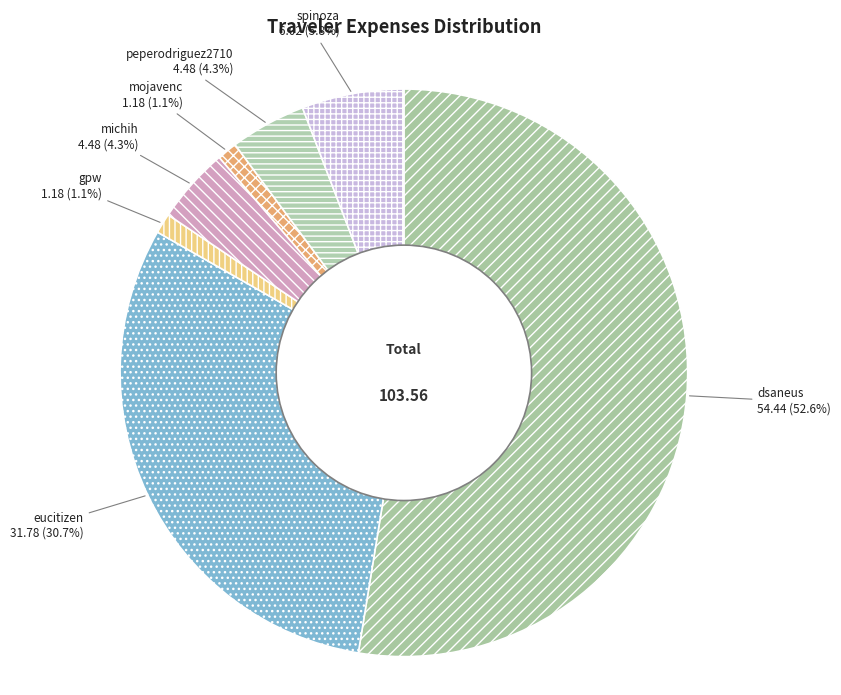

Is dsaneus the majority of the pie?

Yes